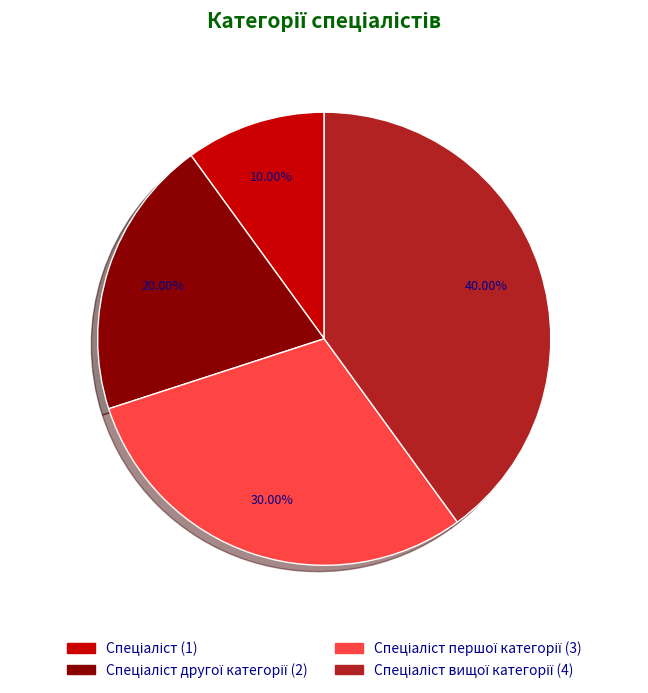

Does any single category account for the majority?

No